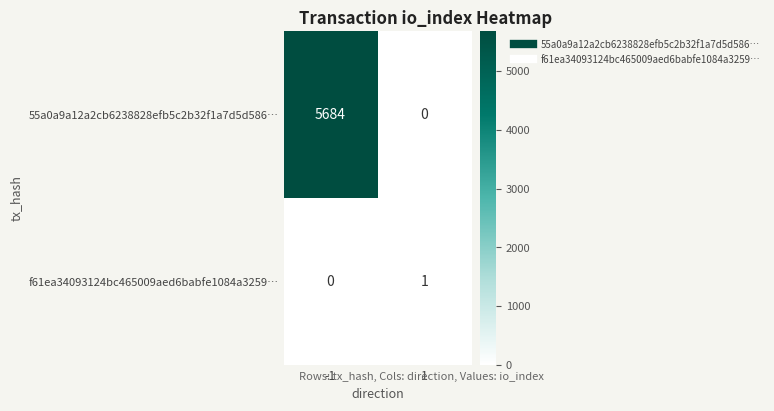

Which series has the widest spread of values?

55a0a9a12a2cb6238828efb5c2b32f1a7d5d586…